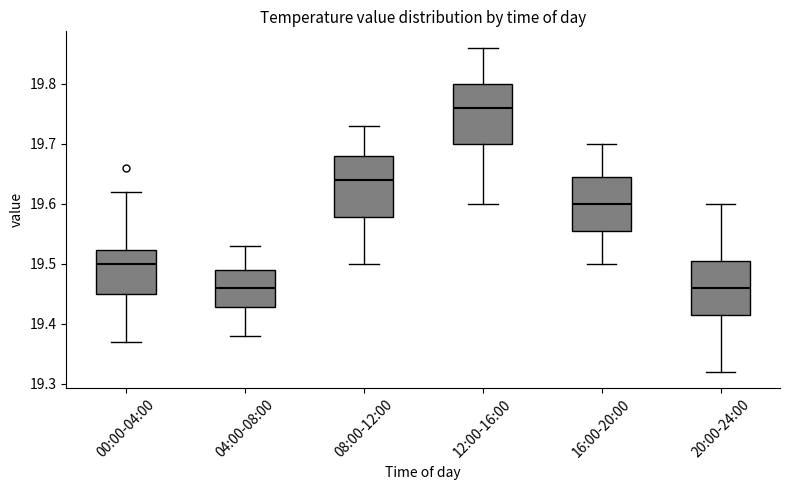

Where is the upper edge of the box for 16:00-20:00 on the y-axis? The values are not printed on the chart, so give them approximately, as read against the axis.

19.65